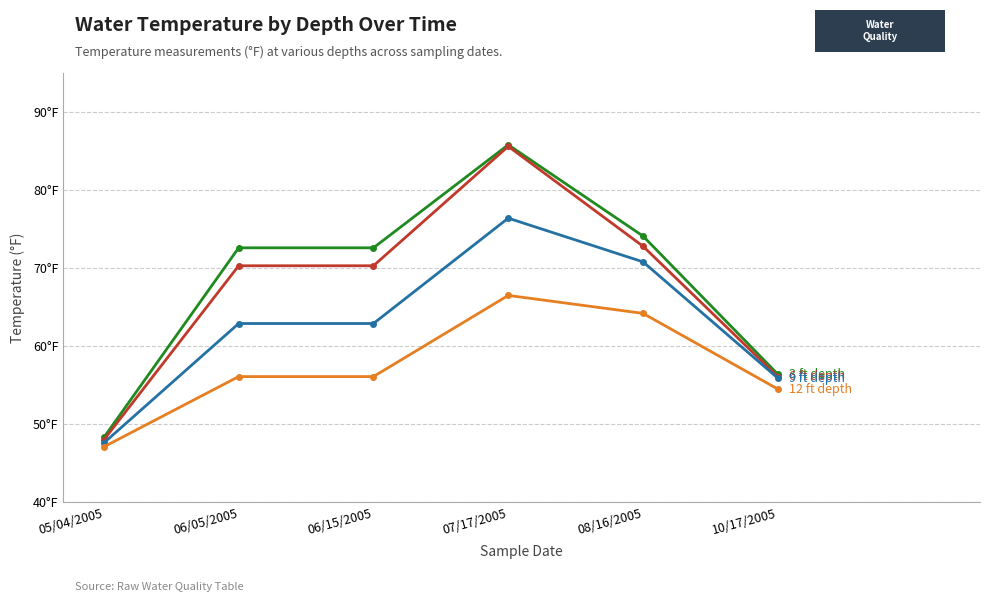

Which category has the lowest value across all series?

05/04/2005